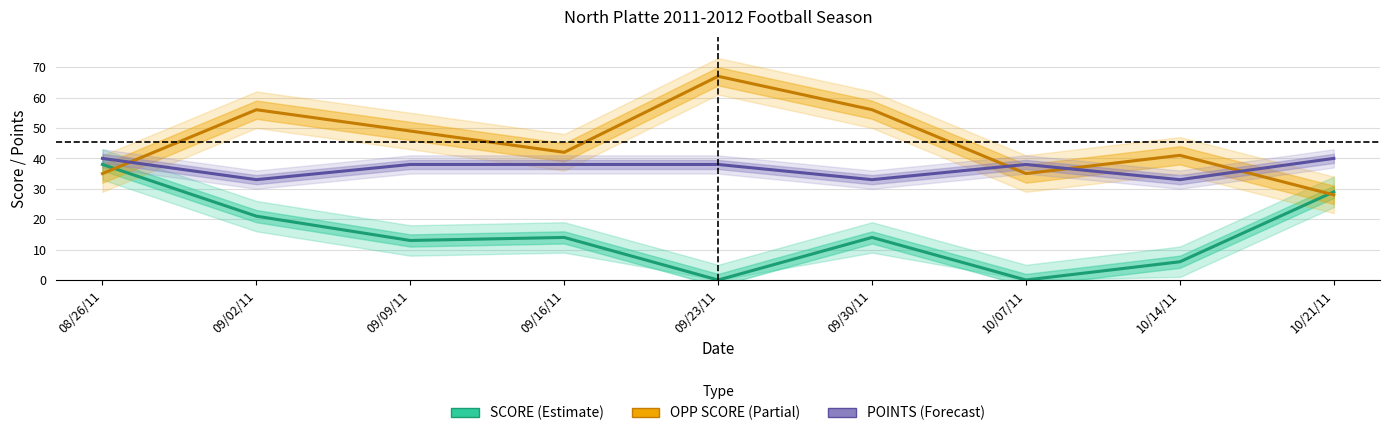

List the labels in order of POINTS (Forecast) value, largest first.

08/26/11, 10/21/11, 09/09/11, 09/16/11, 09/23/11, 10/07/11, 09/02/11, 09/30/11, 10/14/11